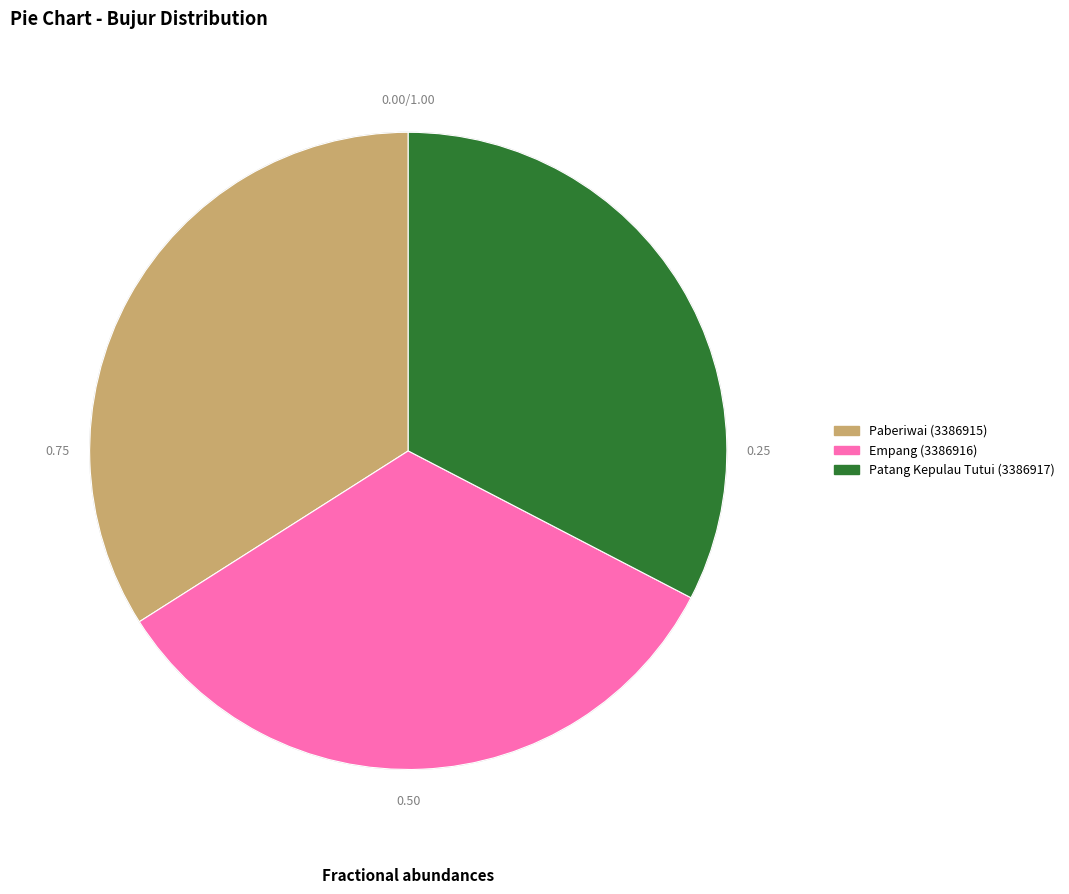

Rank the categories by value from lowest to highest.

Patang Kepulau Tutui (3386917), Empang (3386916), Paberiwai (3386915)